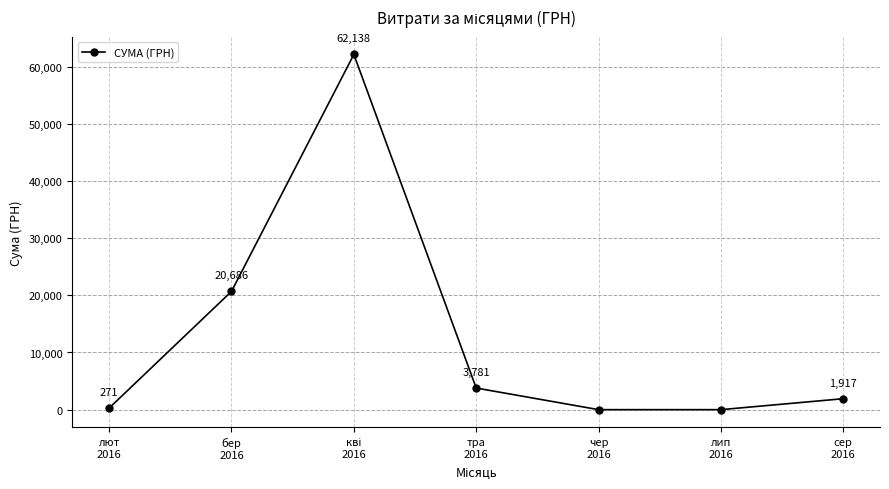

Count the number of data series in this chart.

1